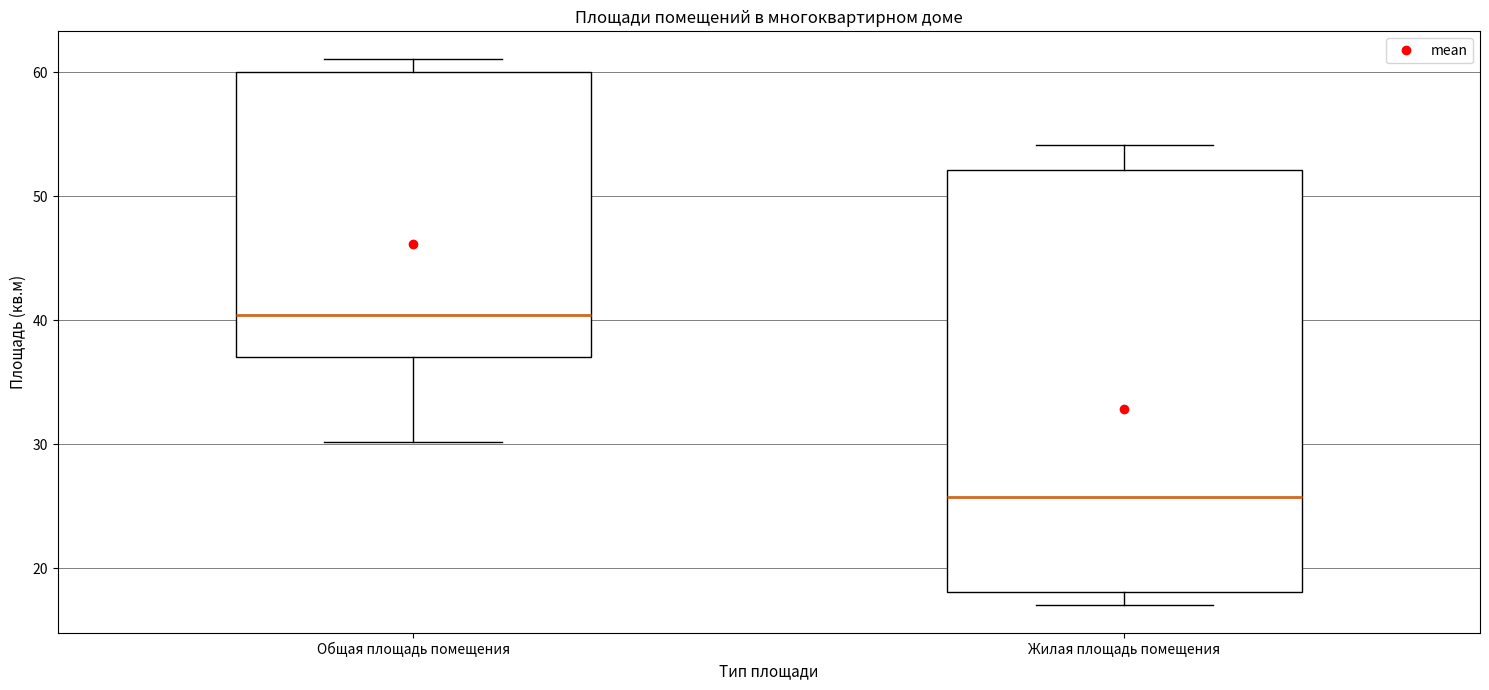

Reading left to right, read every box against the y-axis: the position of its median line, the range the box covers, and the ends of its whiskers. The values are not printed on the chart, so give them approximately, as read against the axis.

Общая площадь помещения: median 40, box 37 to 60, whiskers 30 to 61
Жилая площадь помещения: median 26, box 18 to 52, whiskers 17 to 54